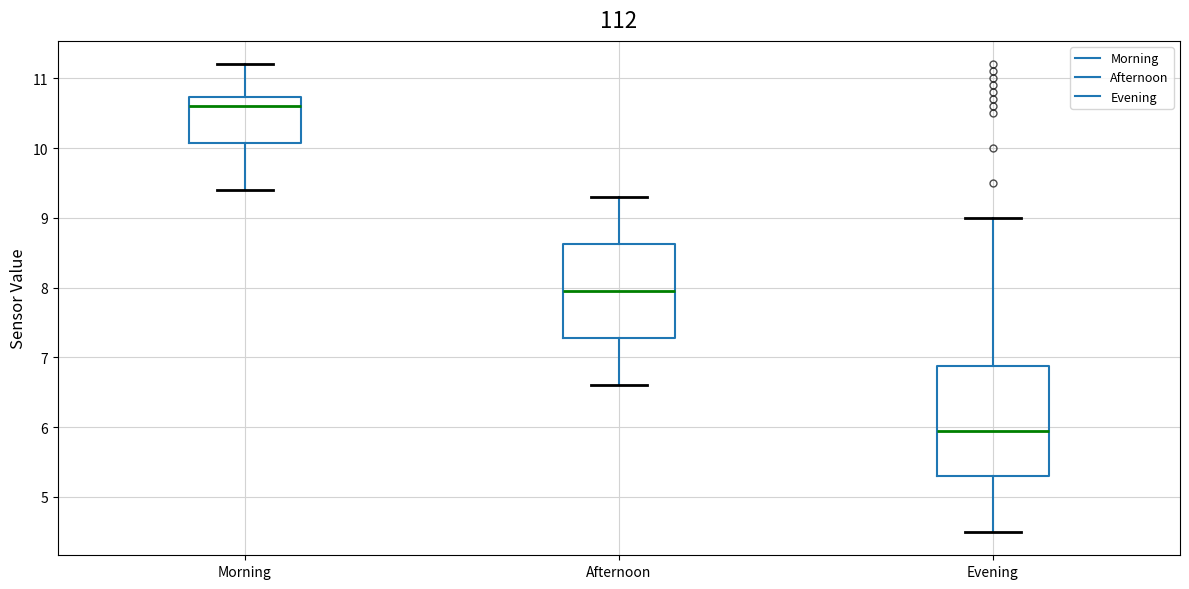

Reading left to right, read every box against the y-axis: the position of its median line, the range the box covers, and the ends of its whiskers. The values are not printed on the chart, so give them approximately, as read against the axis.

Morning: median 10.6, box 10.1 to 10.7, whiskers 9.4 to 11.2
Afternoon: median 8.0, box 7.3 to 8.6, whiskers 6.6 to 9.3
Evening: median 6.0, box 5.3 to 6.9, whiskers 4.5 to 9.0